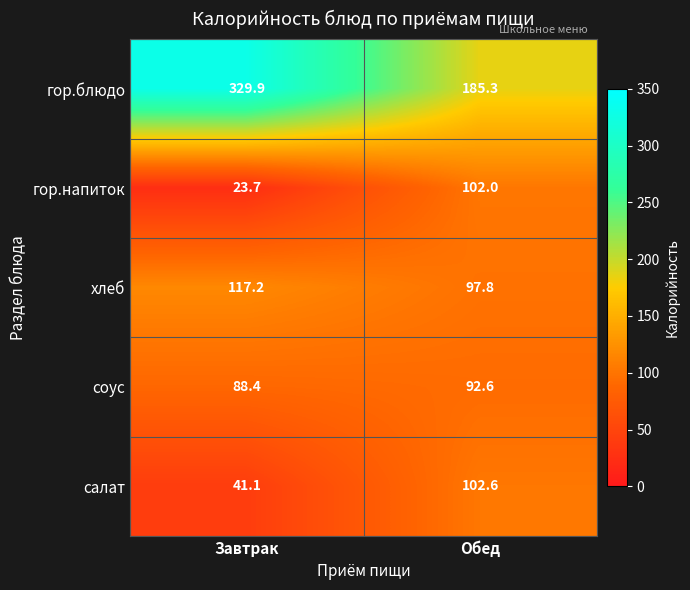

Reading right to left, what are all the values shown in this chart?

гор.блюдо: 185.3	329.9
гор.напиток: 102.0	23.7
хлеб: 97.8	117.2
соус: 92.6	88.4
салат: 102.6	41.1